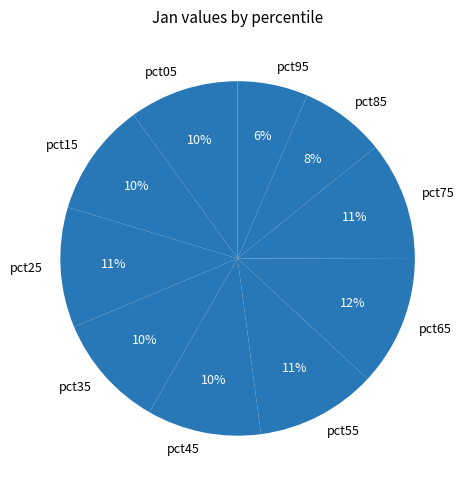

Does pct95 account for over 50% of the chart?

No